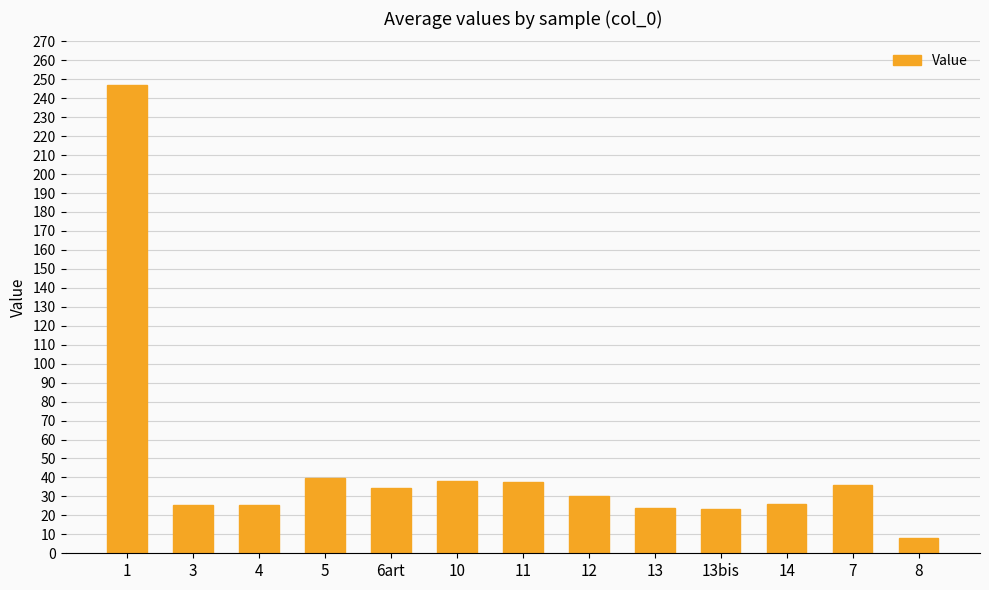

What is the minimum value shown in the chart?

8.3